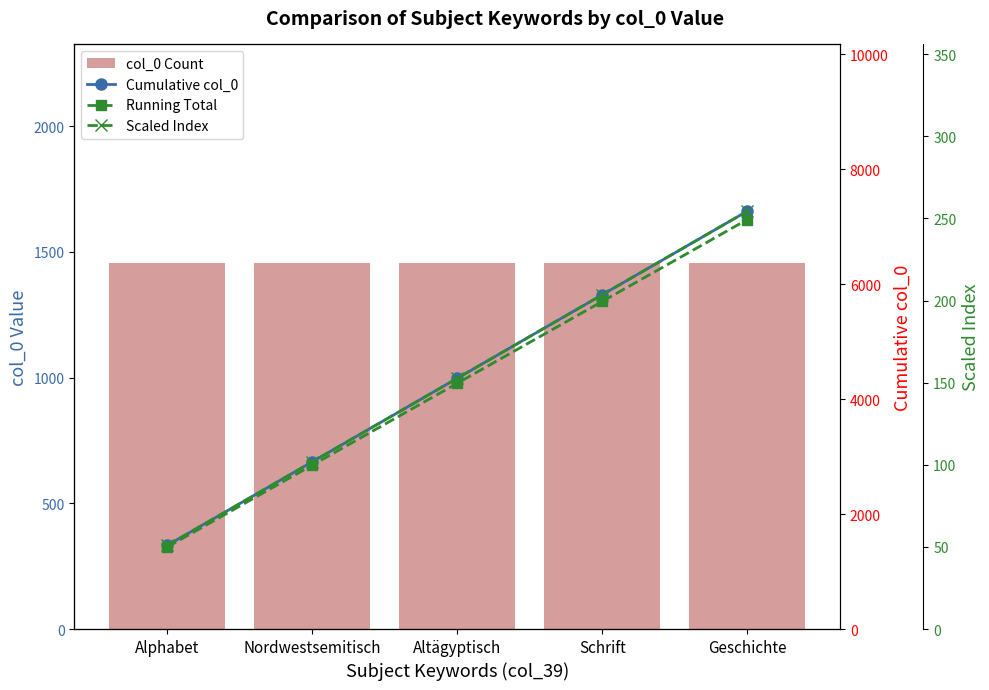

What is the maximum value shown in the chart?

7270.0